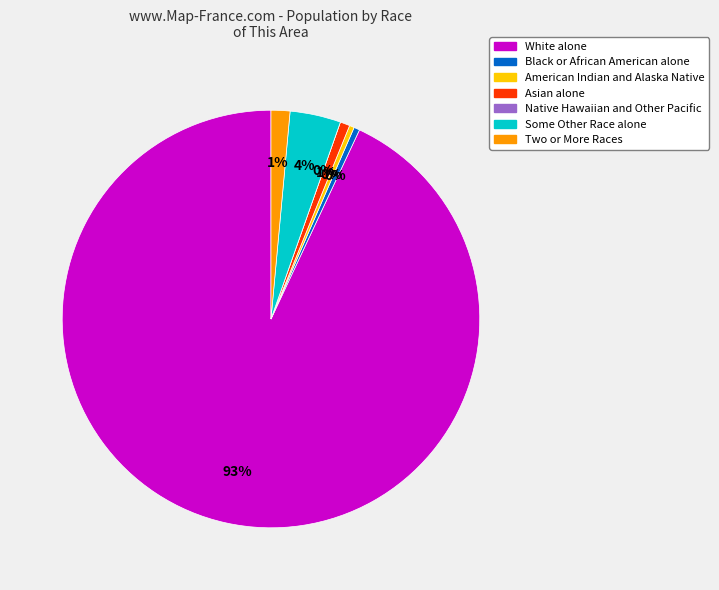

To the nearest percent, what is the average slice percentage?

14%